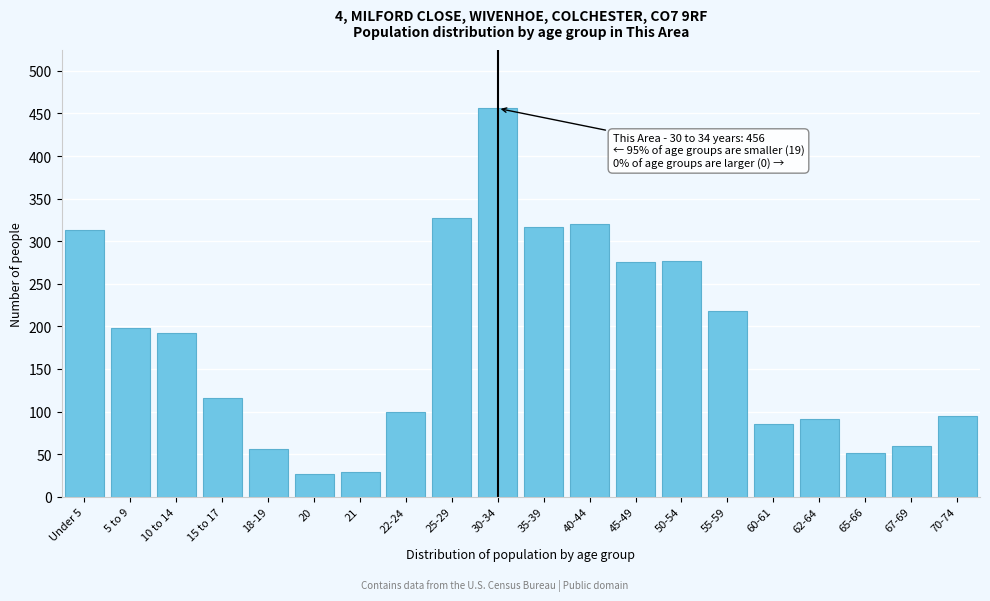

What is the sum of all values?

3603